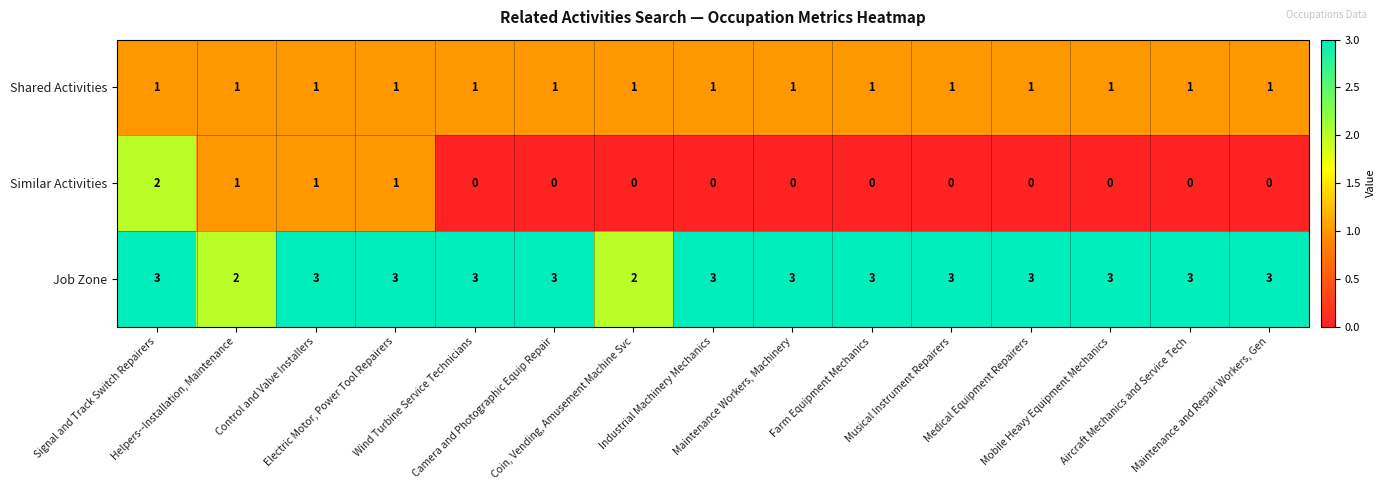

Which series has the largest total across all categories?

Job Zone